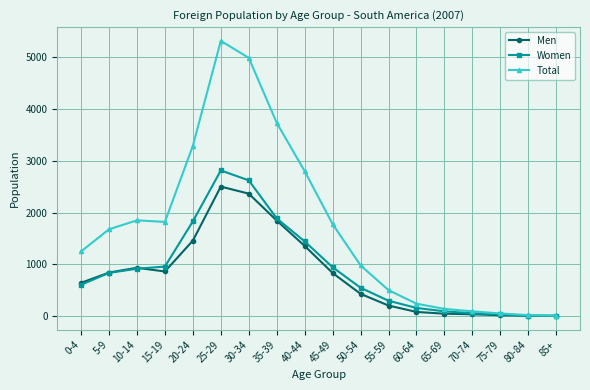

Is the value of Women at 70-74 greater than the value of Total at 10-14?

No